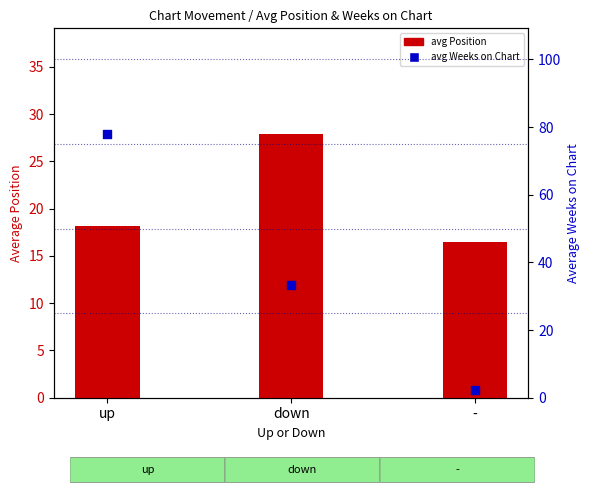

What is the total value across all series at -?

18.8